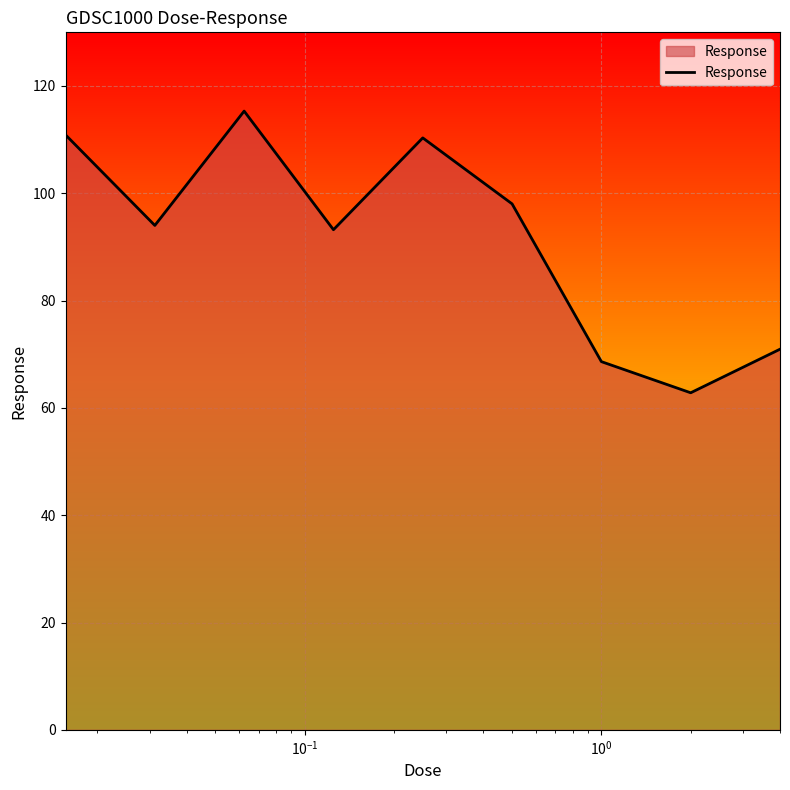

What is the minimum value shown in the chart?

62.8